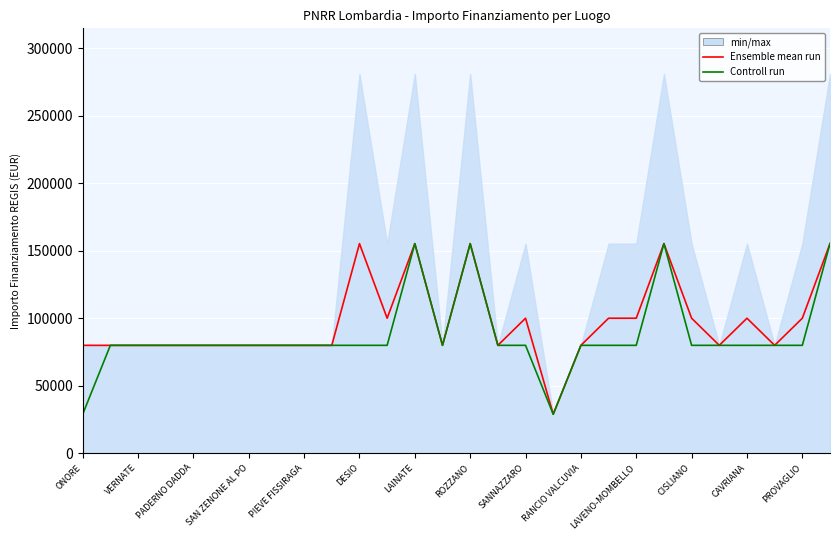

Read the Controll run value at 19.

79922